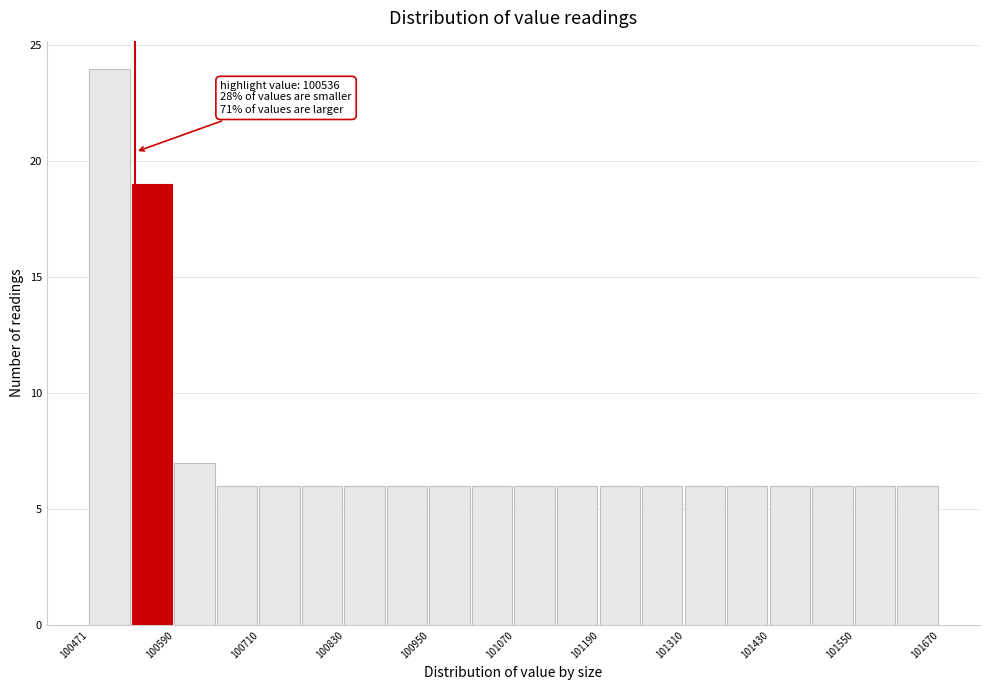

Around what value on the x-axis is the tallest bar? Give the approximate position of its centre, as read against the axis.

100500